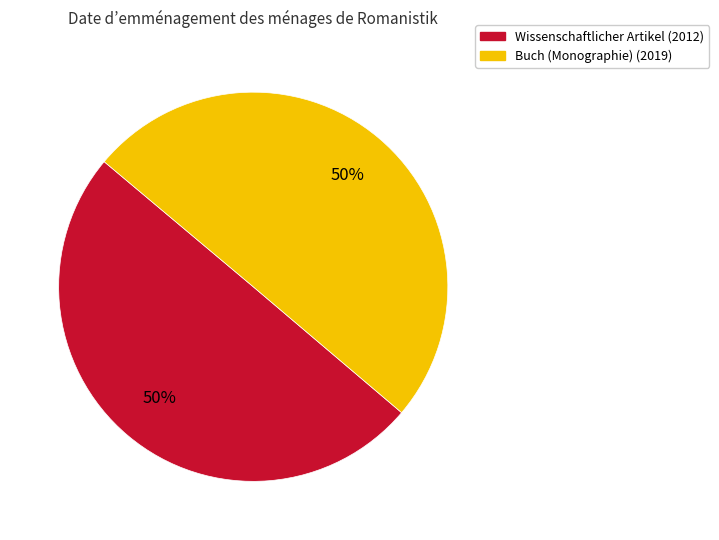

Approximately how many times larger is the value at Buch (Monographie) (2019) compared to Wissenschaftlicher Artikel (2012)?

1.0